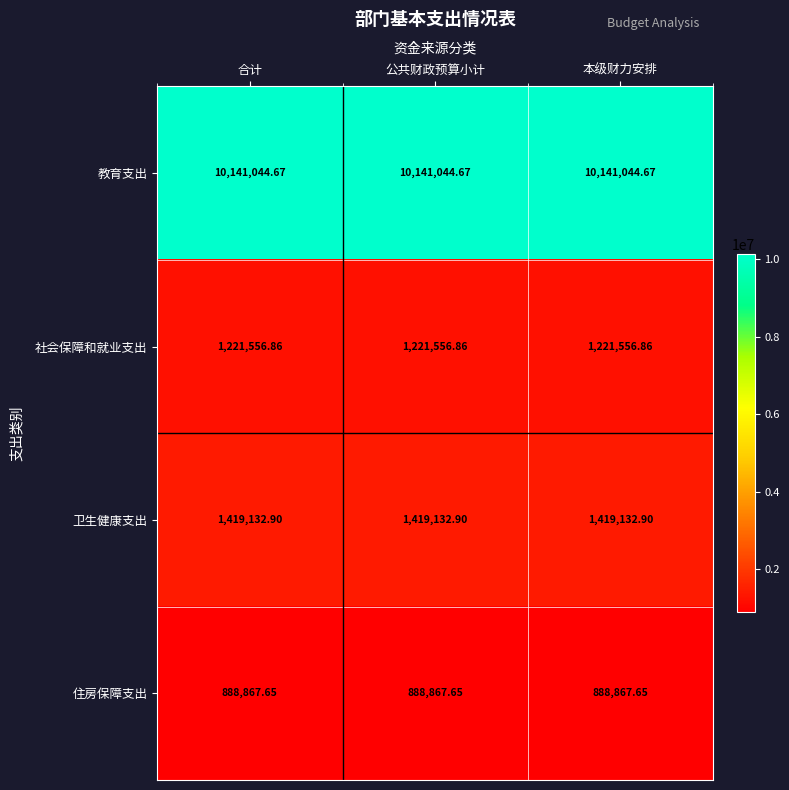

Rank the series at 本级财力安排 from highest to lowest value.

教育支出, 卫生健康支出, 社会保障和就业支出, 住房保障支出